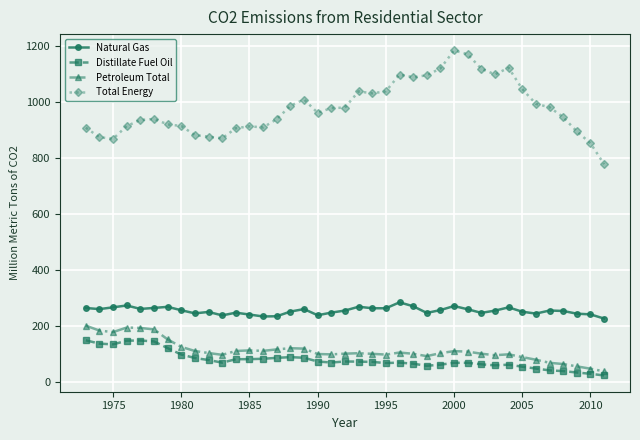

What is the highest value of the Petroleum Total series?

200.7